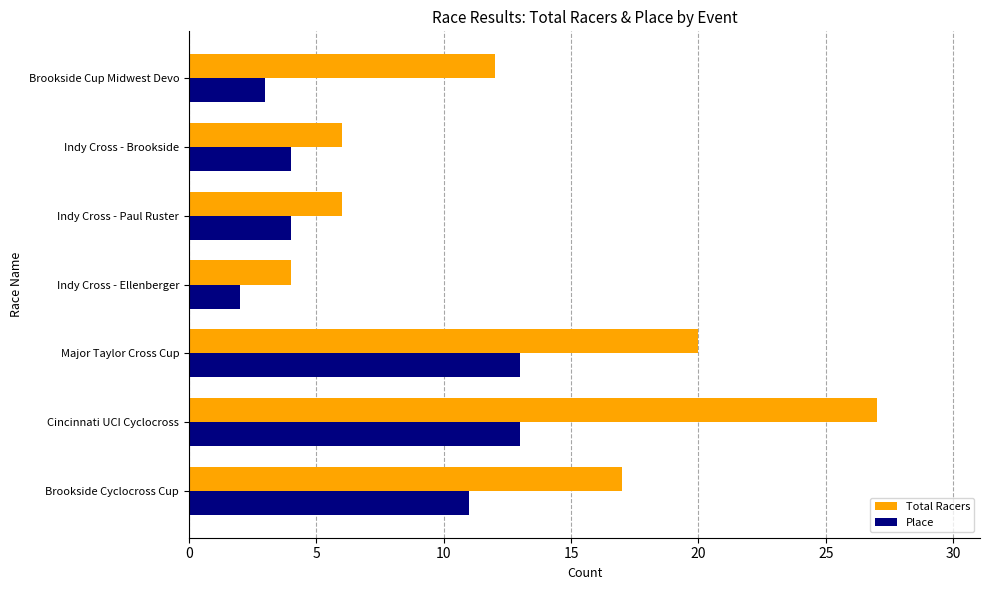

How many values in the Total Racers series are below 12?

3